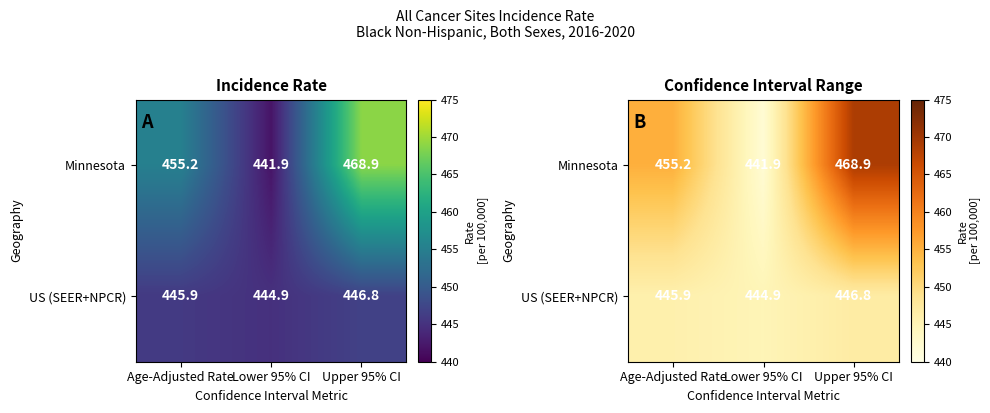

At how many categories does at least one series exceed 444?

3